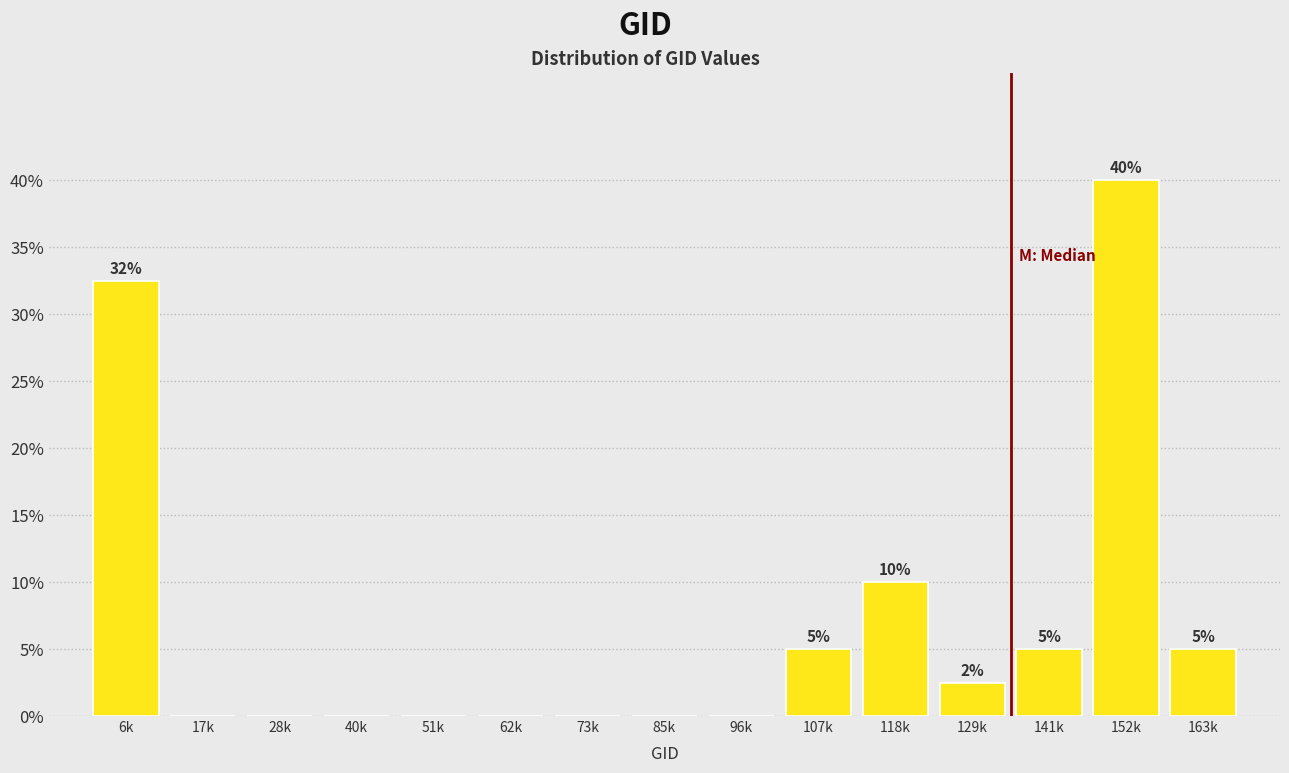

Reading right to left, list all the values displayed in this chart.

163k=5.0	152k=40.0	141k=5.0	129k=2.5	118k=10.0	107k=5.0	96k=0.0	85k=0.0	73k=0.0	62k=0.0	51k=0.0	40k=0.0	28k=0.0	17k=0.0	6k=32.5